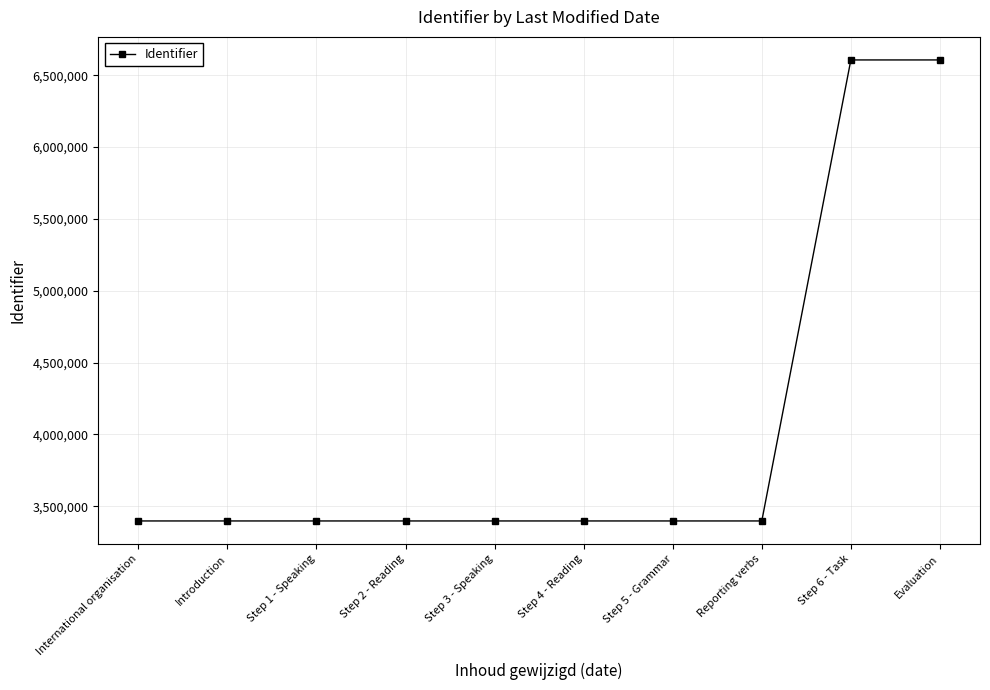

What is the value of the 7th point from the left?

3397742